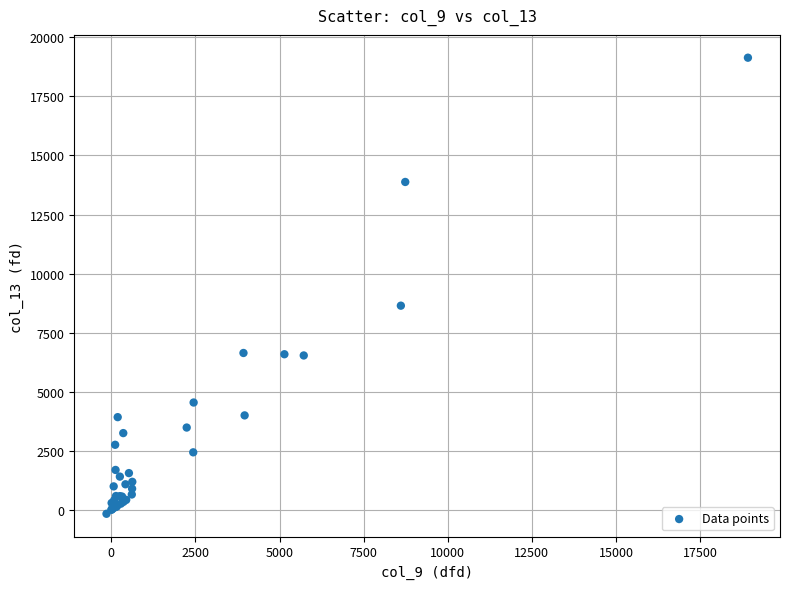

What Y value in the scatter plot is closest to 9493?

8651.1